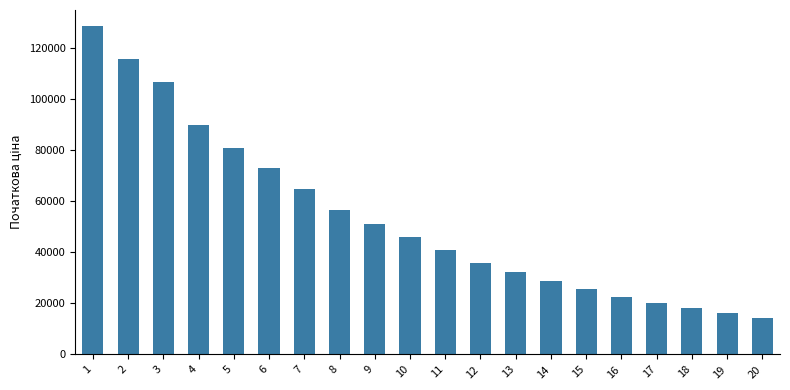

The chart shows a value of 115589.5 at 2. True or false?

True